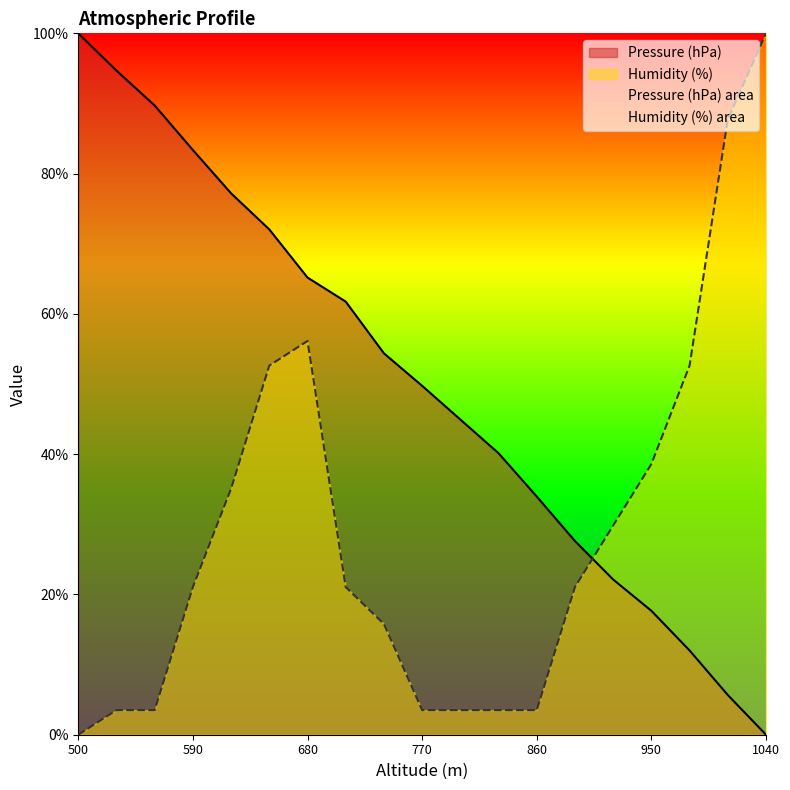

True or false: Pressure (hPa) has a value of 37.5 at 620.

False